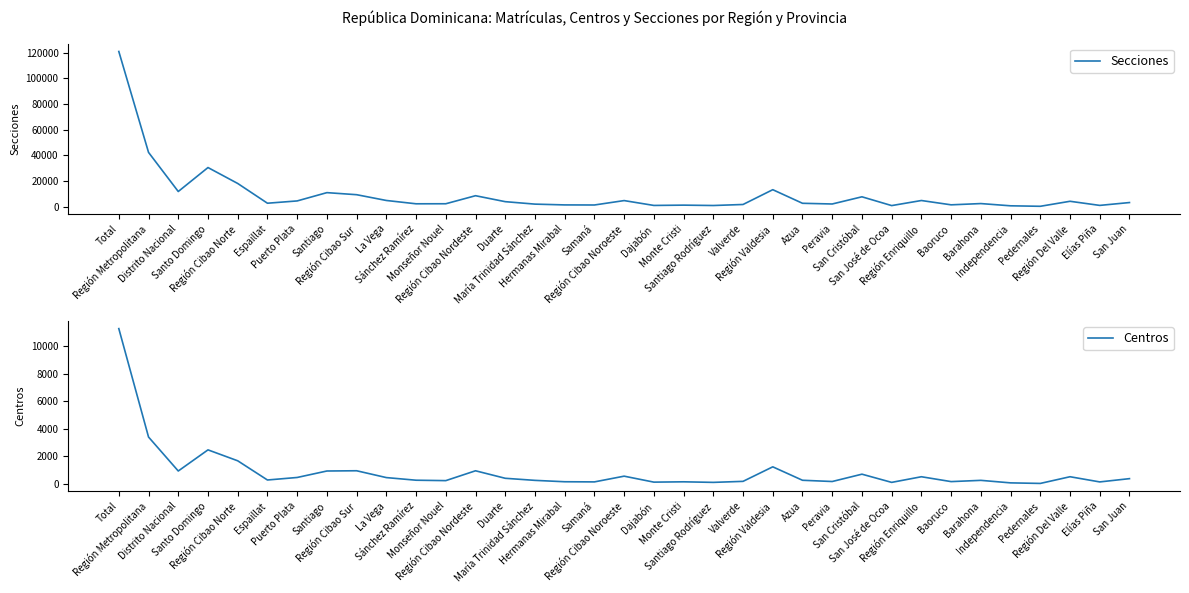

Which series changed the most between Distrito Nacional and San Cristóbal?

Secciones